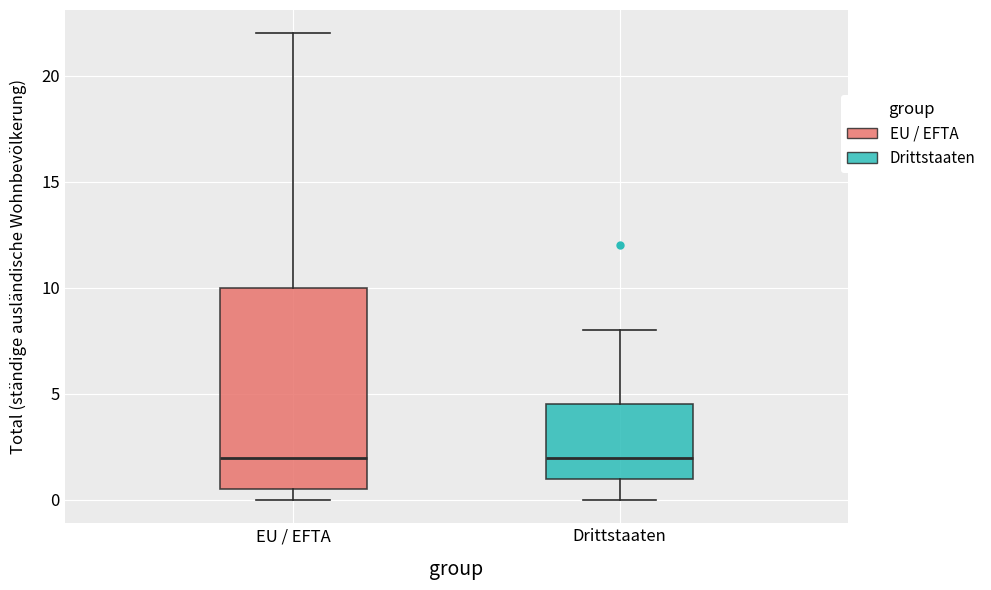

Where is the upper edge of the box for Drittstaaten on the y-axis? The values are not printed on the chart, so give them approximately, as read against the axis.

4.5